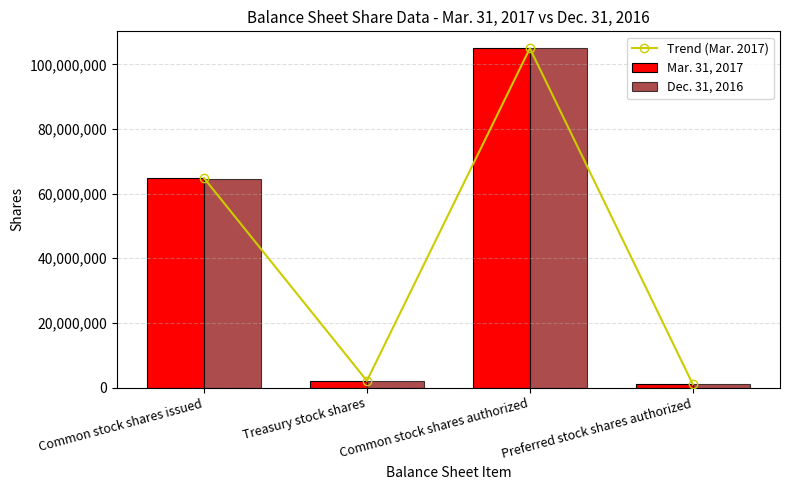

What are all the series names shown in the legend?

Trend (Mar. 2017), Mar. 31, 2017, Dec. 31, 2016